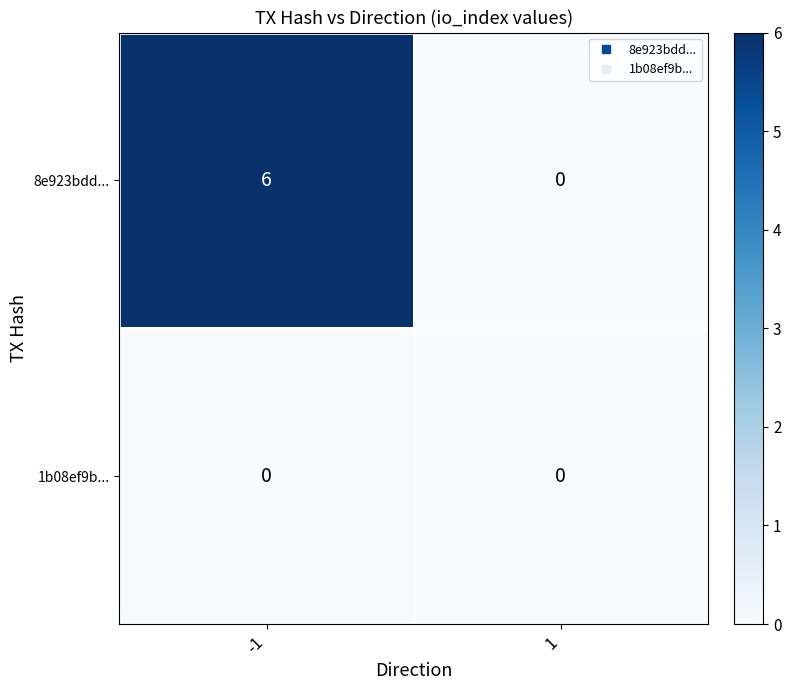

What is the spread (max minus min) of values at -1?

6